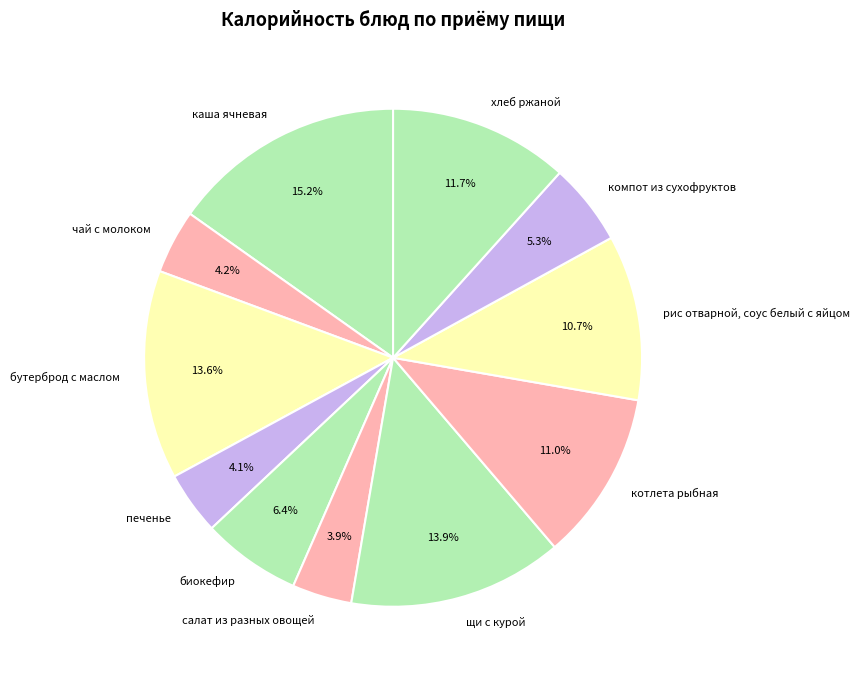

Which has a higher value, хлеб ржаной or каша ячневая?

каша ячневая